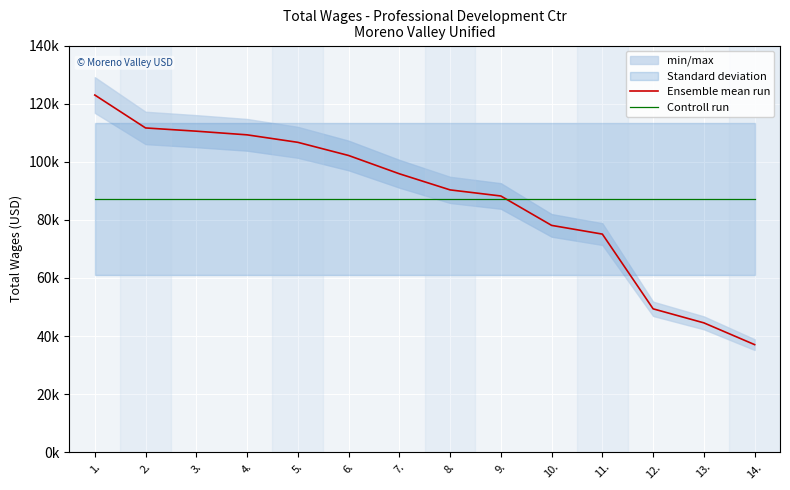

Reading right to left, transcribe all the data shown in this chart.

Ensemble mean run: 14.=37045.0	13.=44538.0	12.=49366.0	11.=75091.0	10.=78091.0	9.=88210.0	8.=90308.0	7.=95857.0	6.=102153.0	5.=106681.0	4.=109258.0	3.=110519.0	2.=111631.0	1.=122966.0
Controll run: 14.=87265.3	13.=87265.3	12.=87265.3	11.=87265.3	10.=87265.3	9.=87265.3	8.=87265.3	7.=87265.3	6.=87265.3	5.=87265.3	4.=87265.3	3.=87265.3	2.=87265.3	1.=87265.3